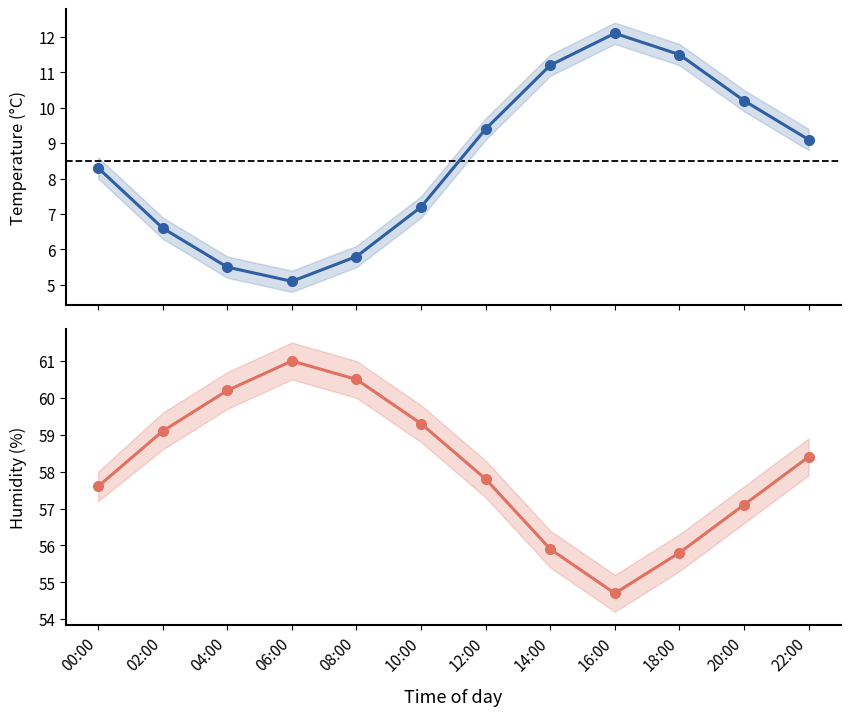

At which category is the sum across all series the highest?

22:00